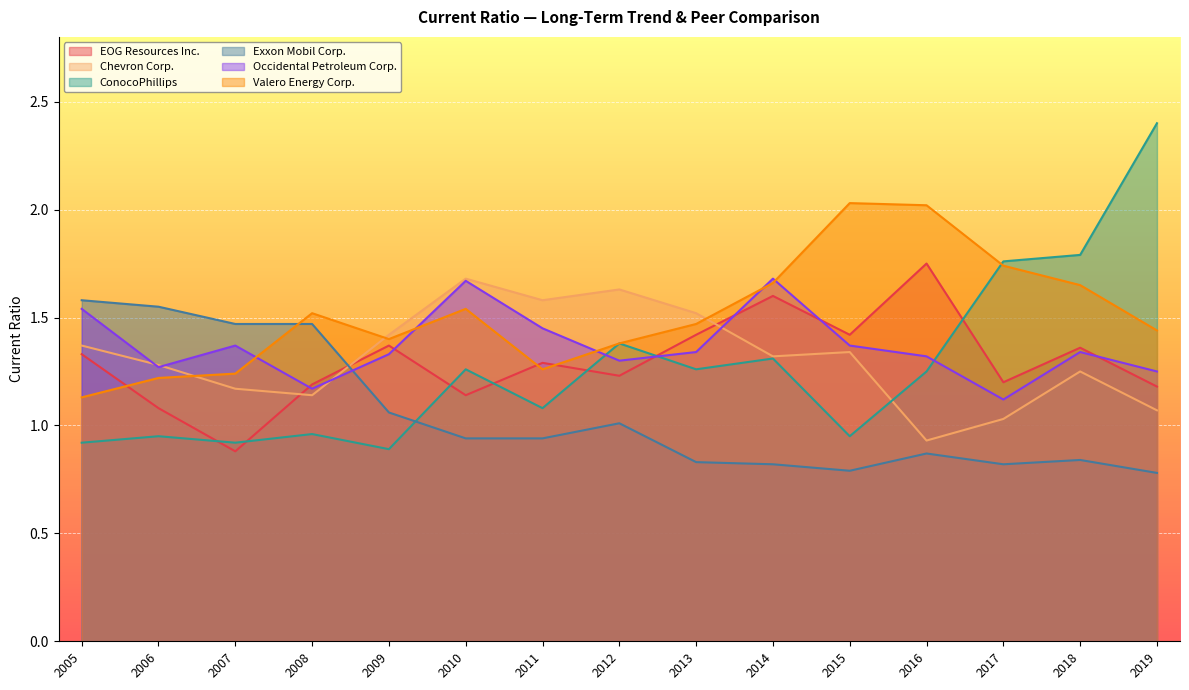

Which series has the largest total across all categories?

Valero Energy Corp.